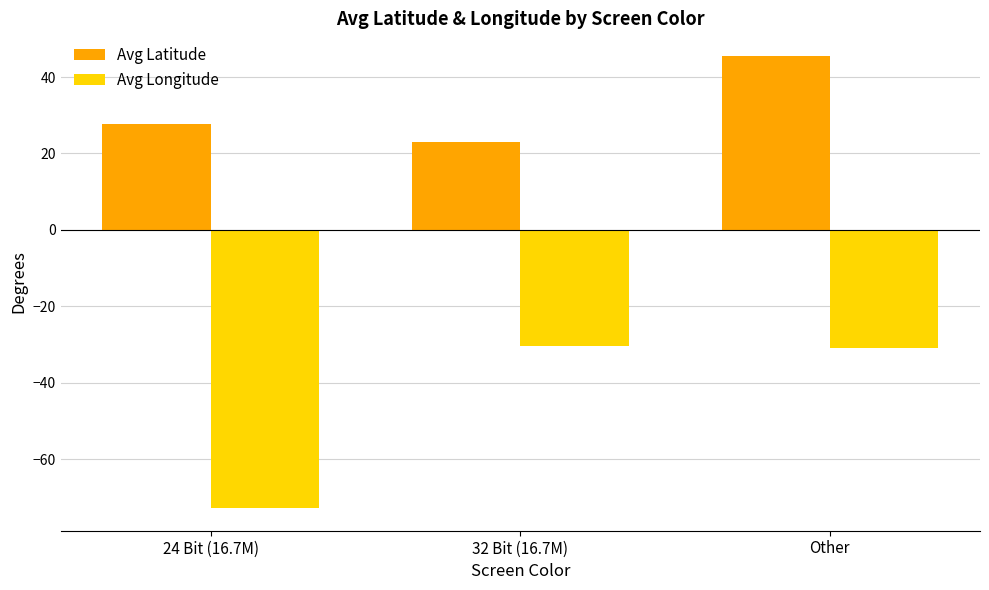

At how many categories does at least one series exceed 33?

1